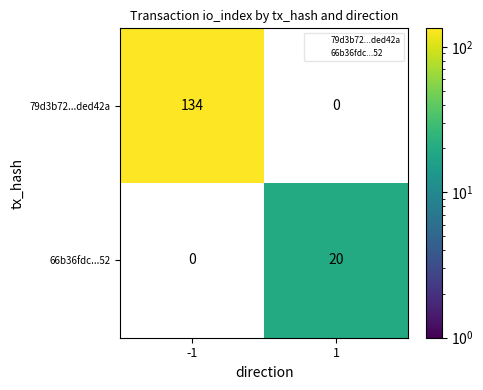

Which series has the largest range (max minus min)?

79d3b72...ded42a